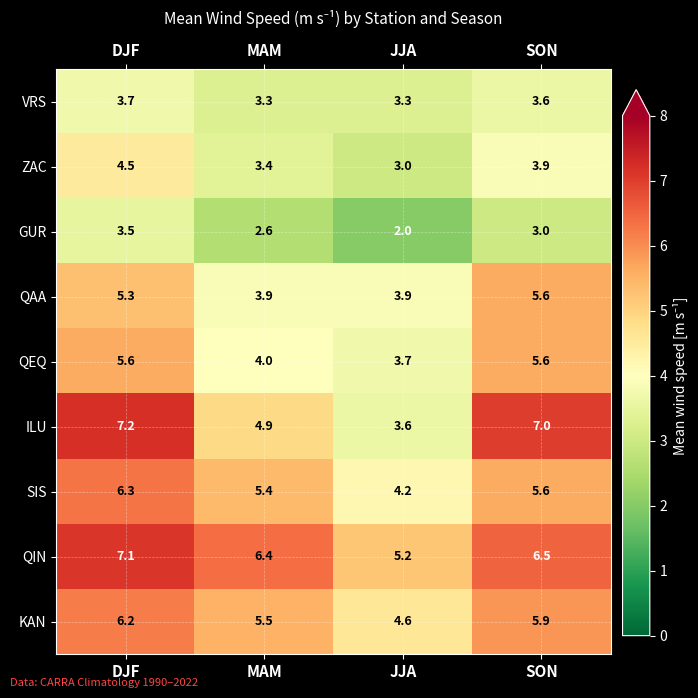

Is it true that QEQ equals 4.0 at MAM?

True